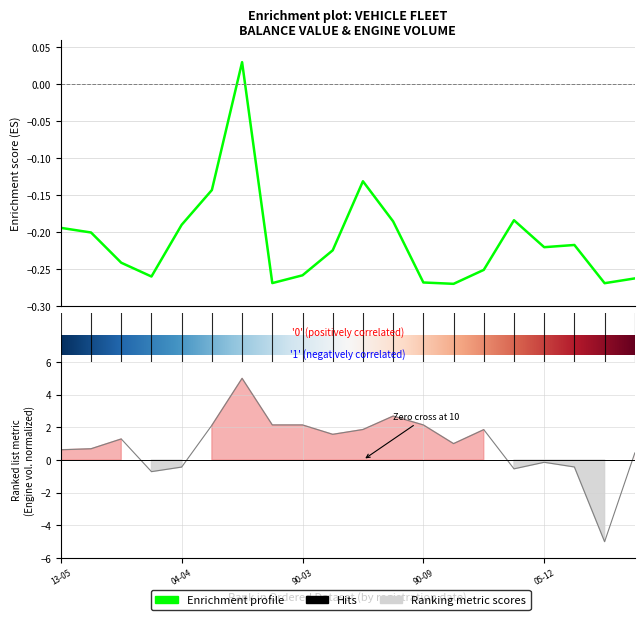

Is this an area chart (filled region under the line)?

No